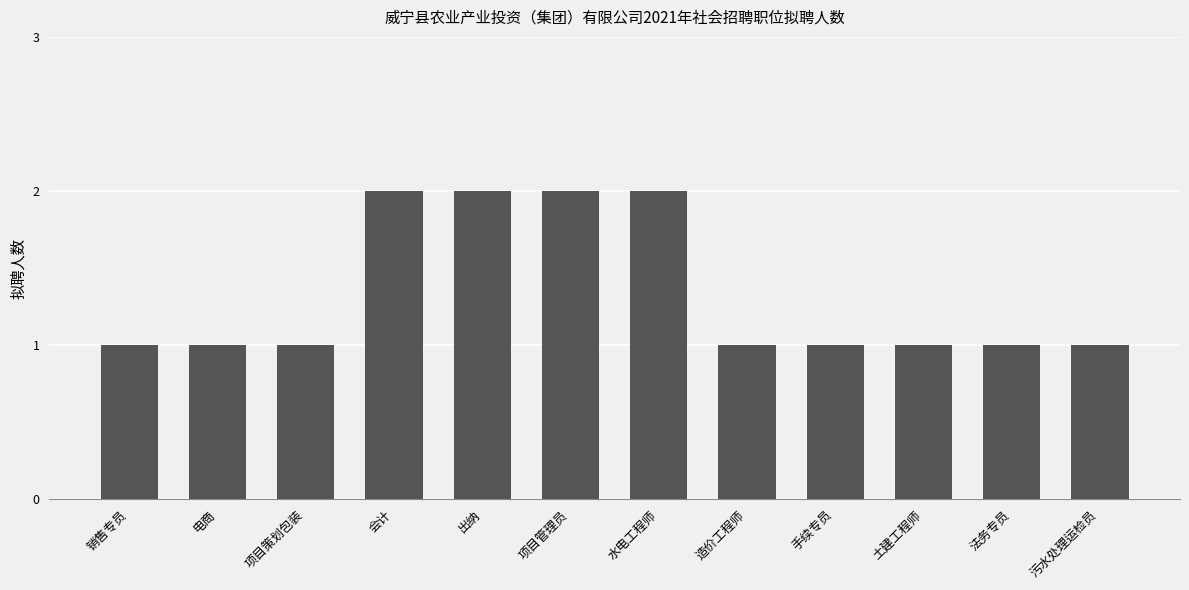

What is the difference between the values at 造价工程师 and 出纳?

1